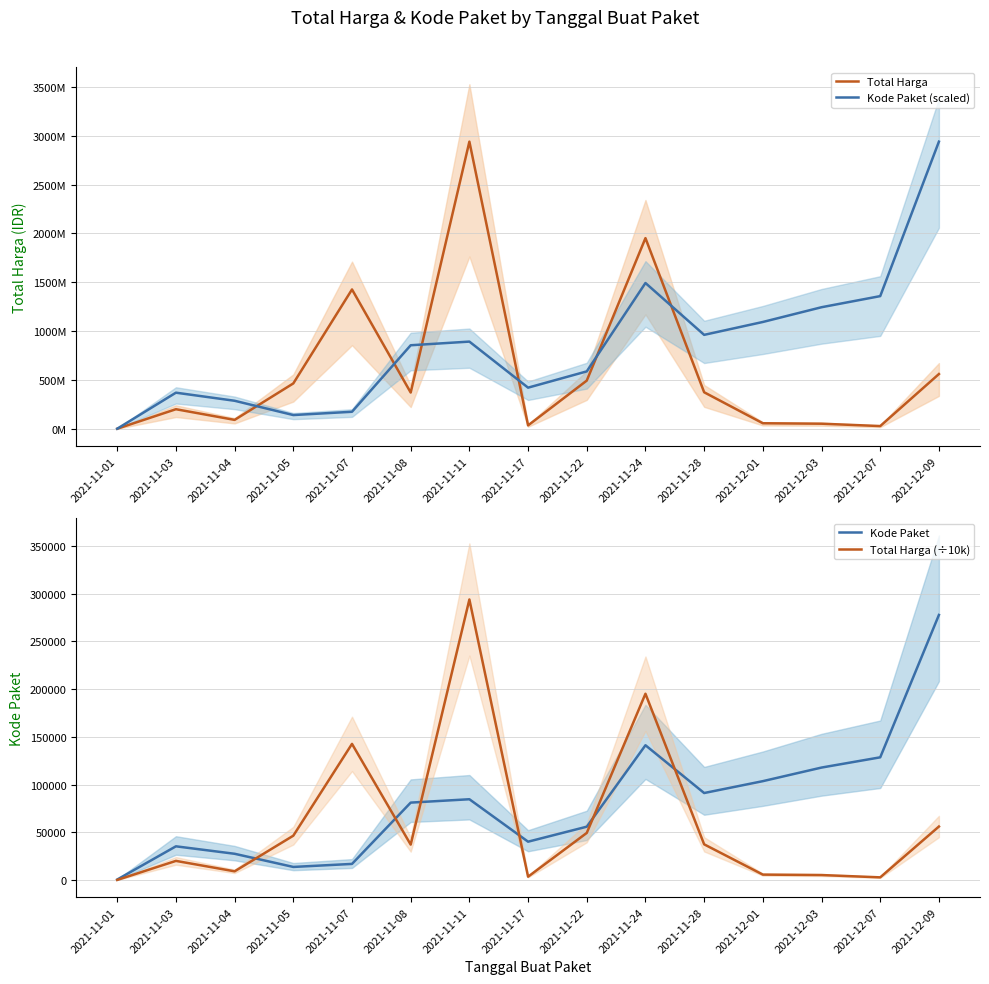

At which category does Kode Paket reach its first local peak?

2021-11-03